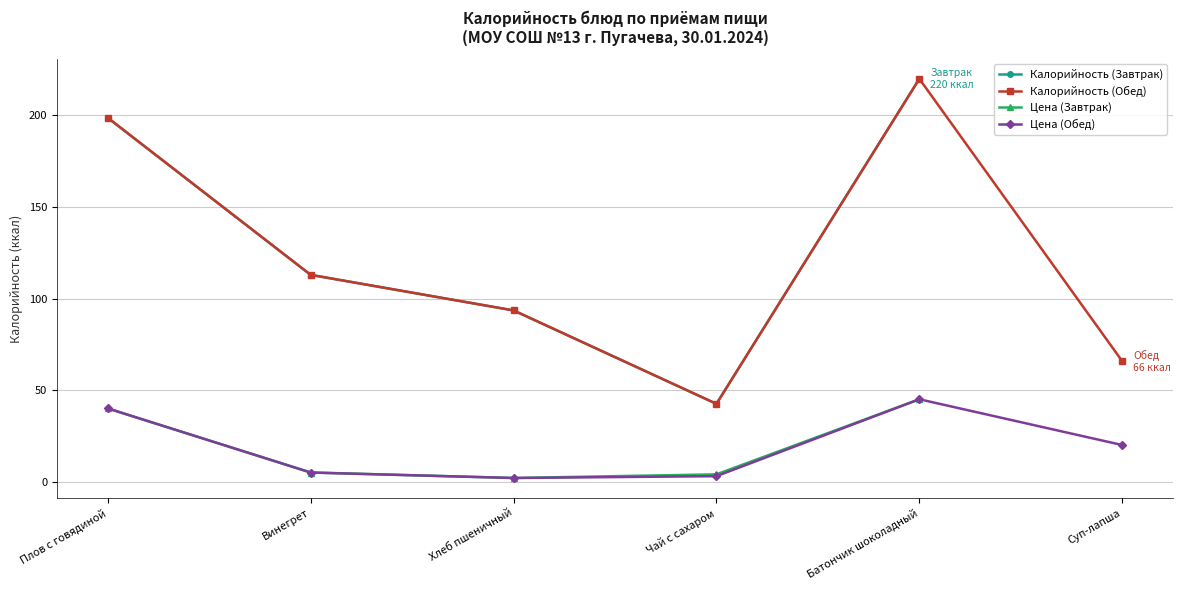

How many values are below 112?

2